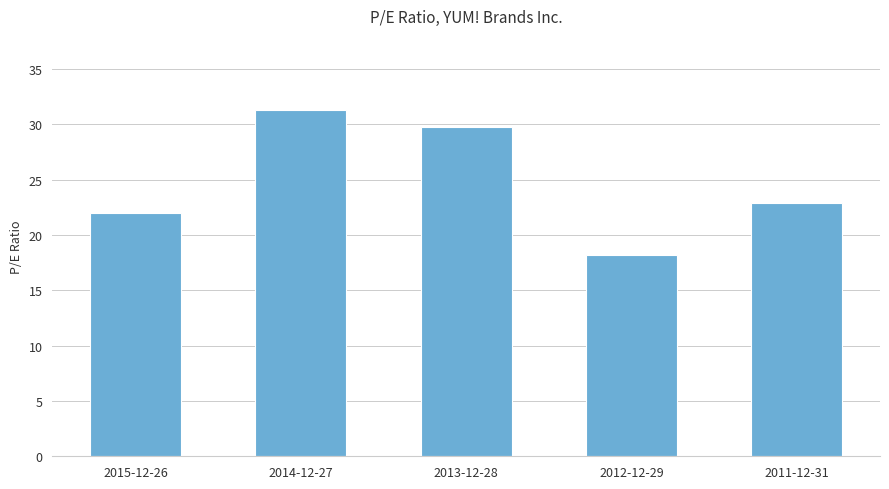

What position from the left is 2014-12-27?

2